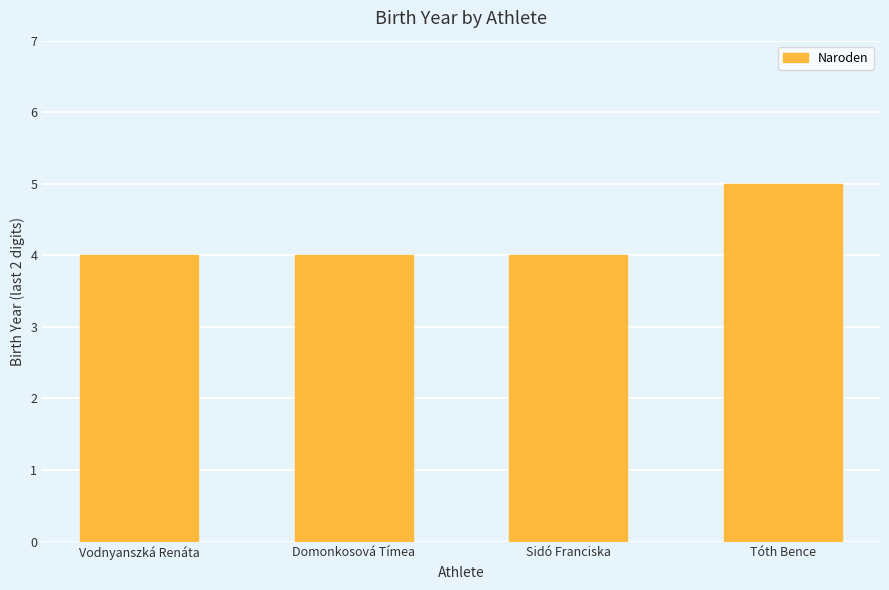

What is the minimum value shown in the chart?

4